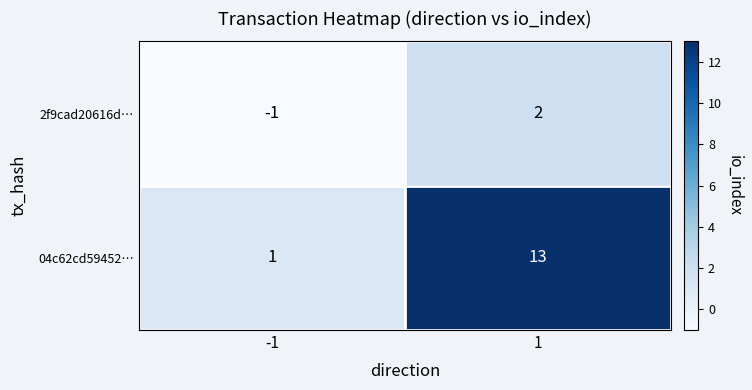

What is the greatest value displayed?

13